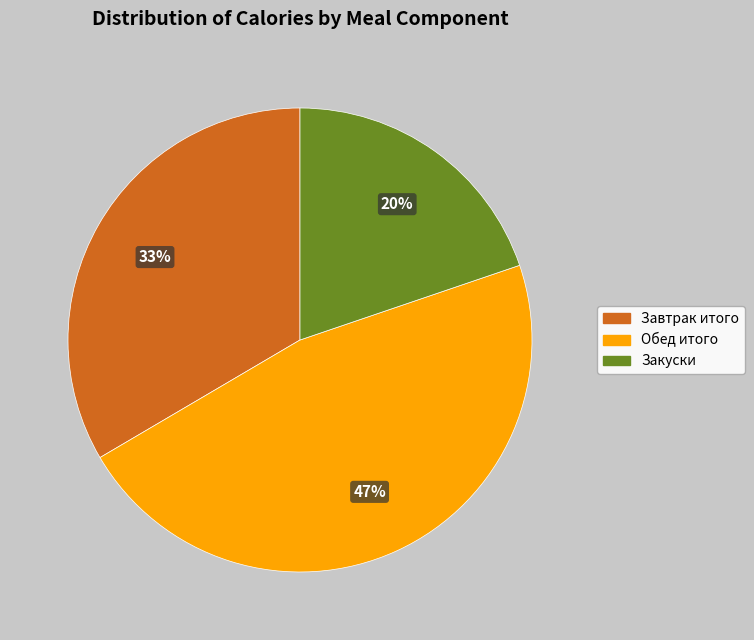

True or false: Завтрак итого accounts for 33% of the total.

True